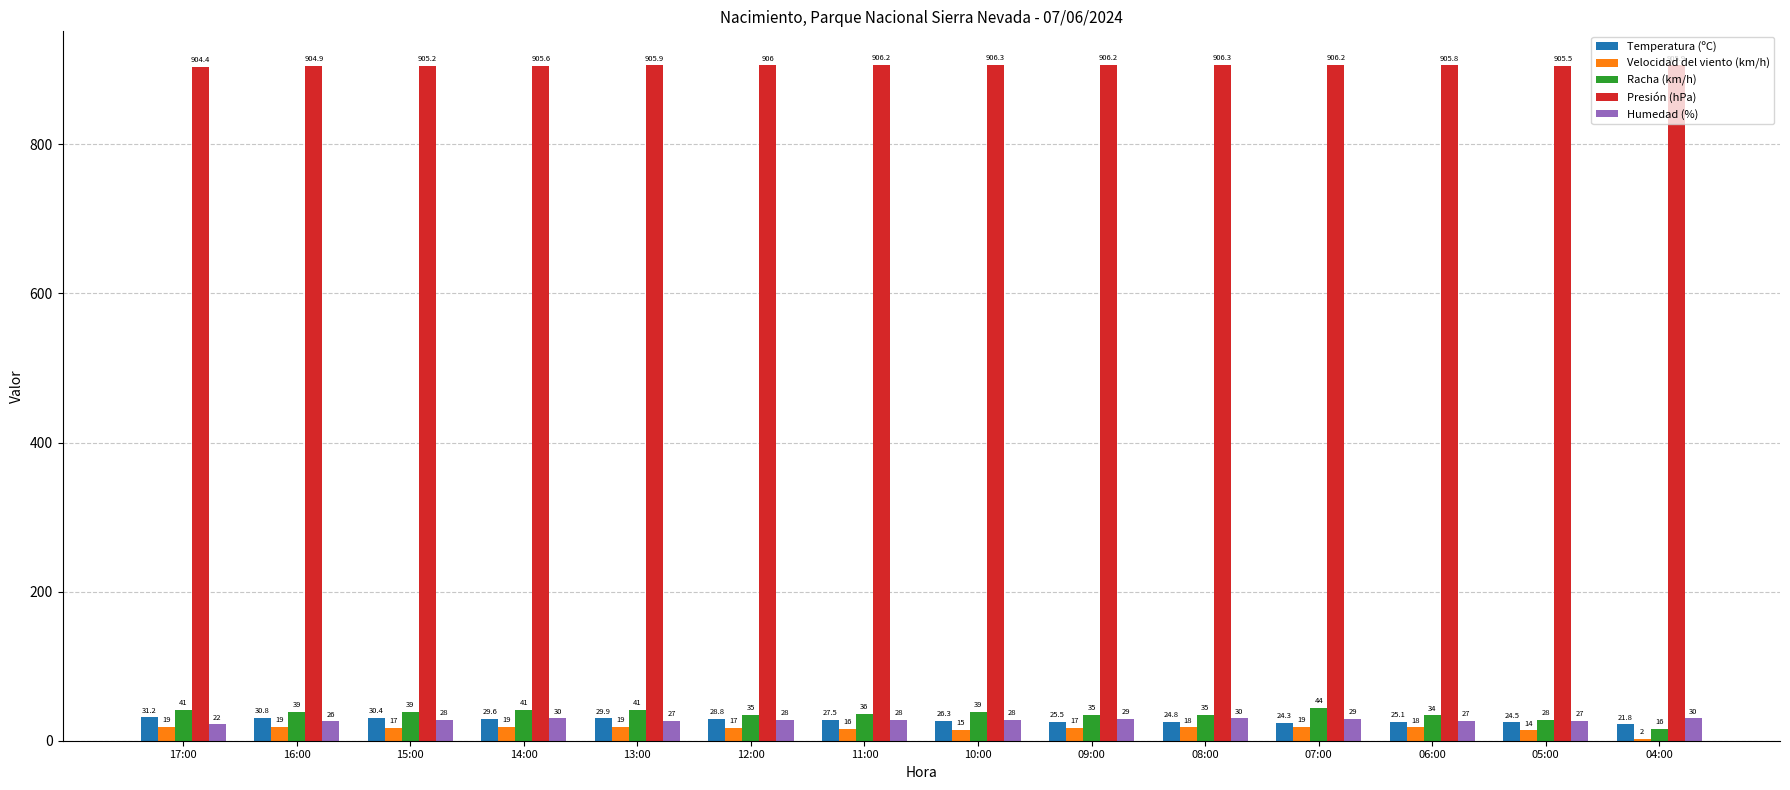

Which series has the largest total across all categories?

Presión (hPa)